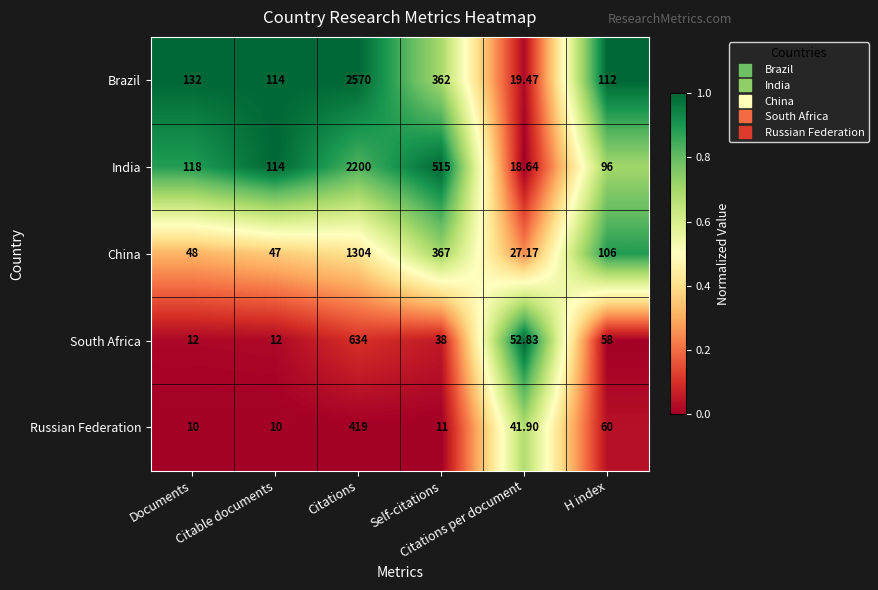

Which series has the largest total across all categories?

Brazil